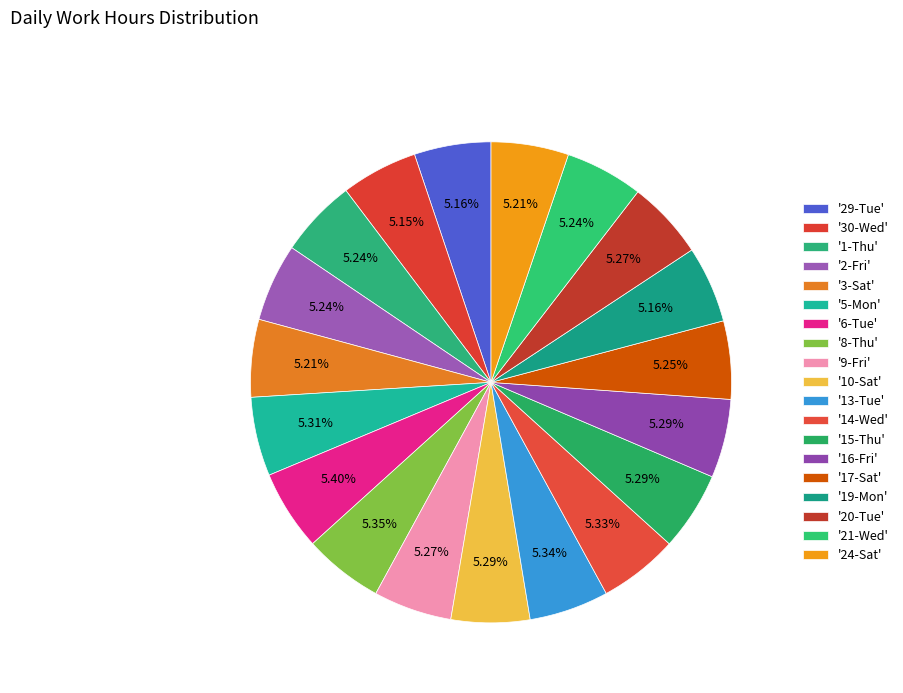

Count the number of slices in the pie.

19